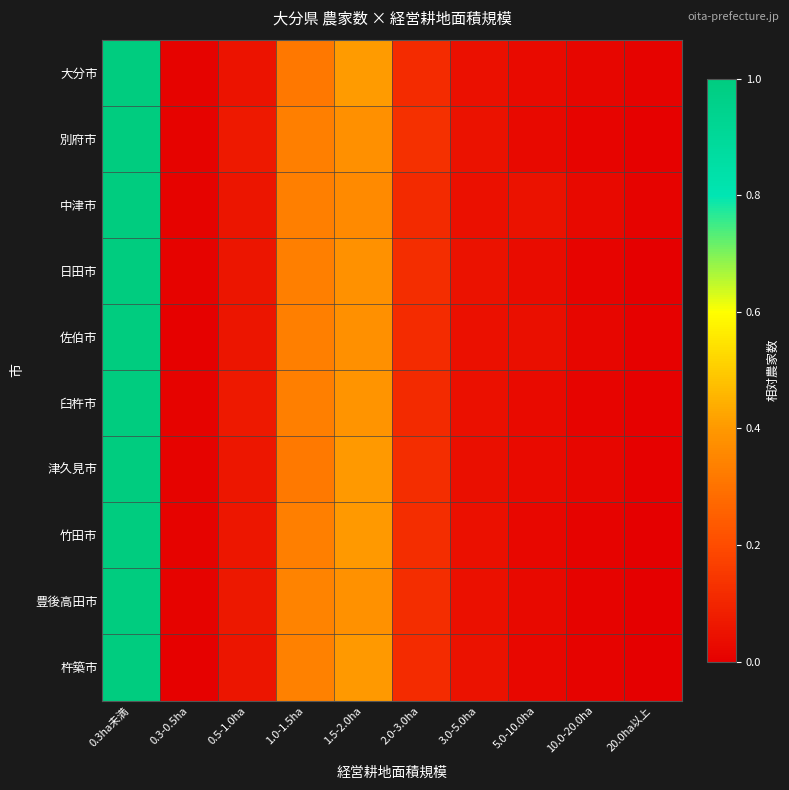

Which category has the lowest value across all series?

20.0ha以上